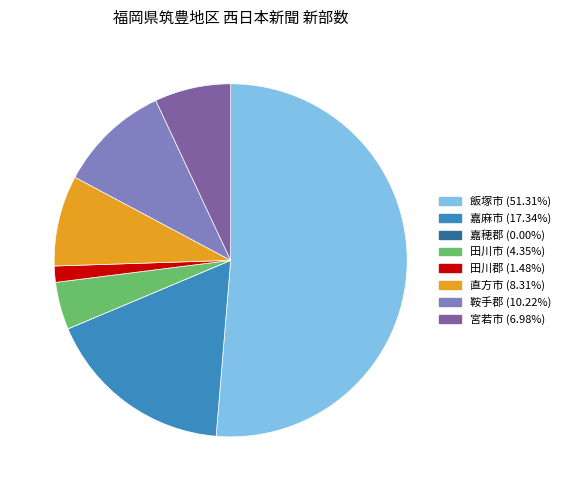

Is there a majority slice in this chart?

Yes